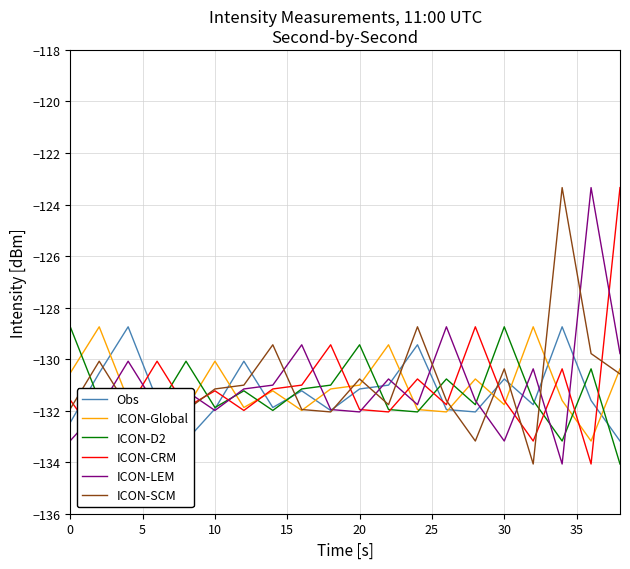

What is the greatest value displayed?

-123.3